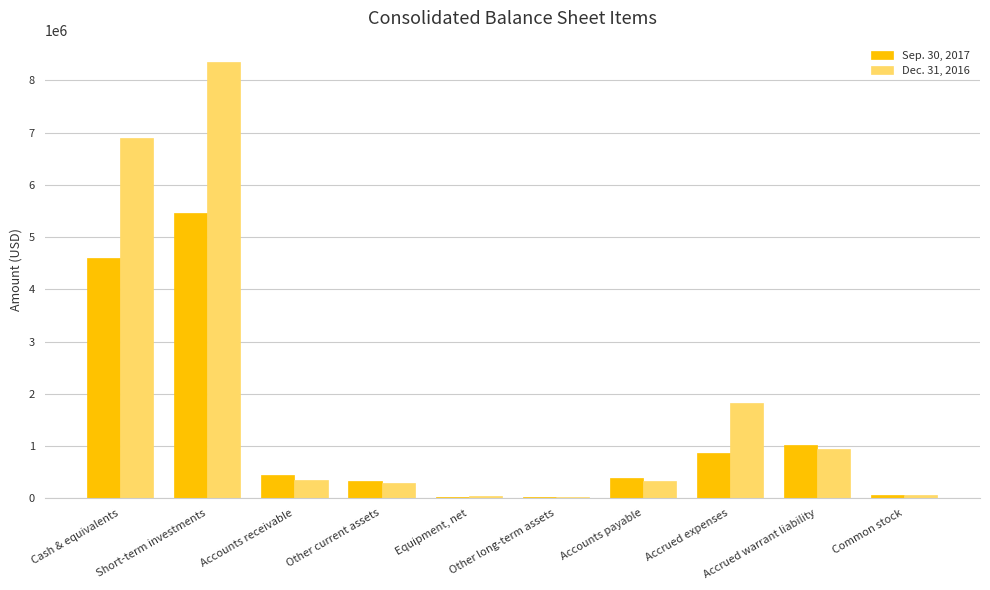

What is the difference between the Dec. 31, 2016 values at Other current assets and Accrued warrant liability?

659651